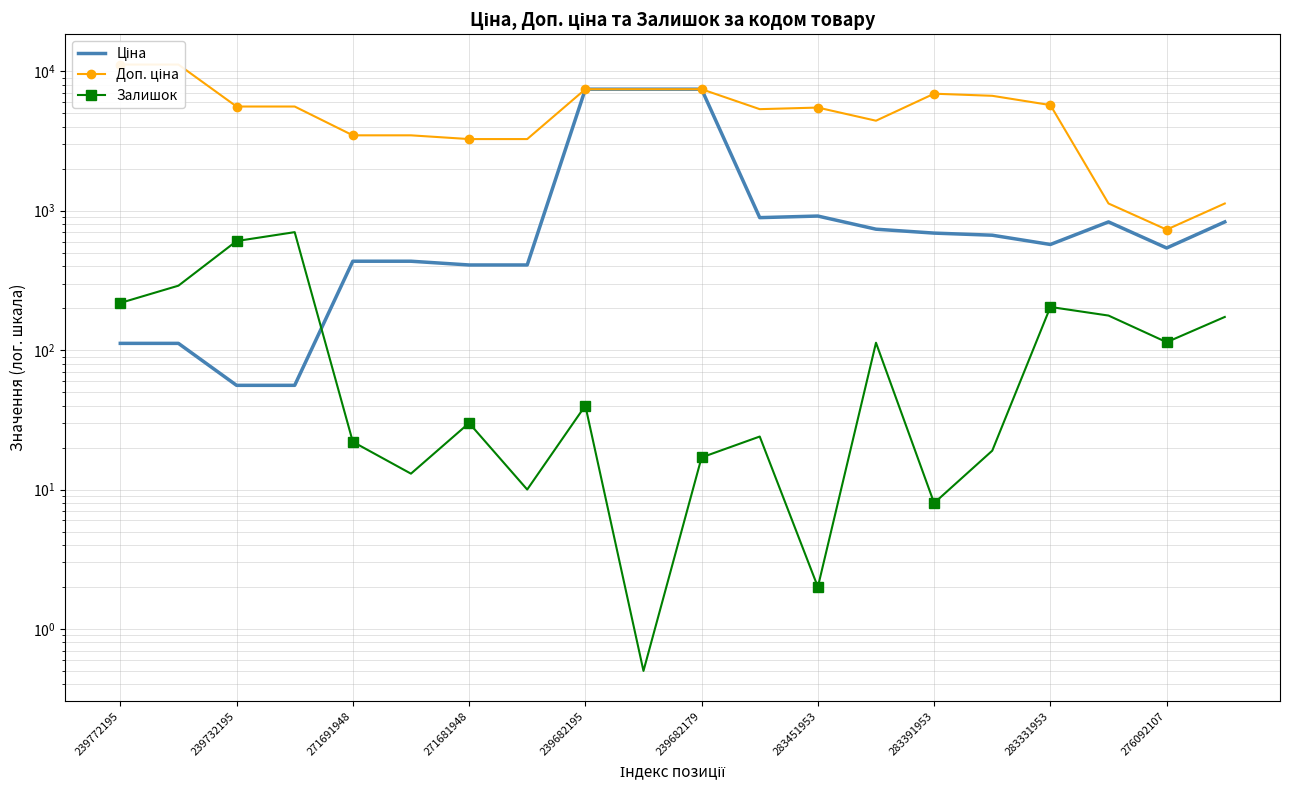

Reading left to right, list all the values displayed in this chart.

Ціна: 111.8	111.8	55.9	55.9	434.3	434.3	408.2	408.2	7444.6	7444.6	7444.6	892.2	915.8	737.2	691.0	667.4	572.7	831.5	540.5	831.5
Доп. ціна: 11182.0	11182.0	5591.0	5591.0	3474.1	3474.1	3265.8	3265.8	7444.6	7444.6	7444.6	5353.1	5495.0	4423.0	6910.3	6673.6	5727.0	1126.7	732.0	1126.7
Залишок: 218.0	290.0	606.0	702.0	22.0	13.0	30.0	10.0	40.0	0.5	17.0	24.0	2.0	113.0	8.0	19.0	204.0	177.0	114.0	173.0